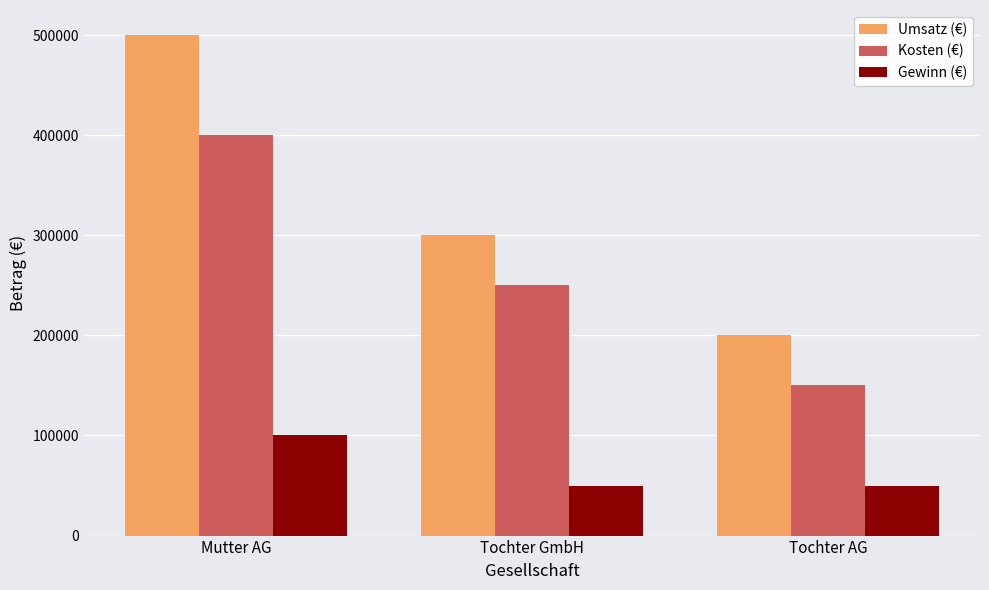

What is the value of the Gewinn (€) bar at the 3rd from the left?

50000